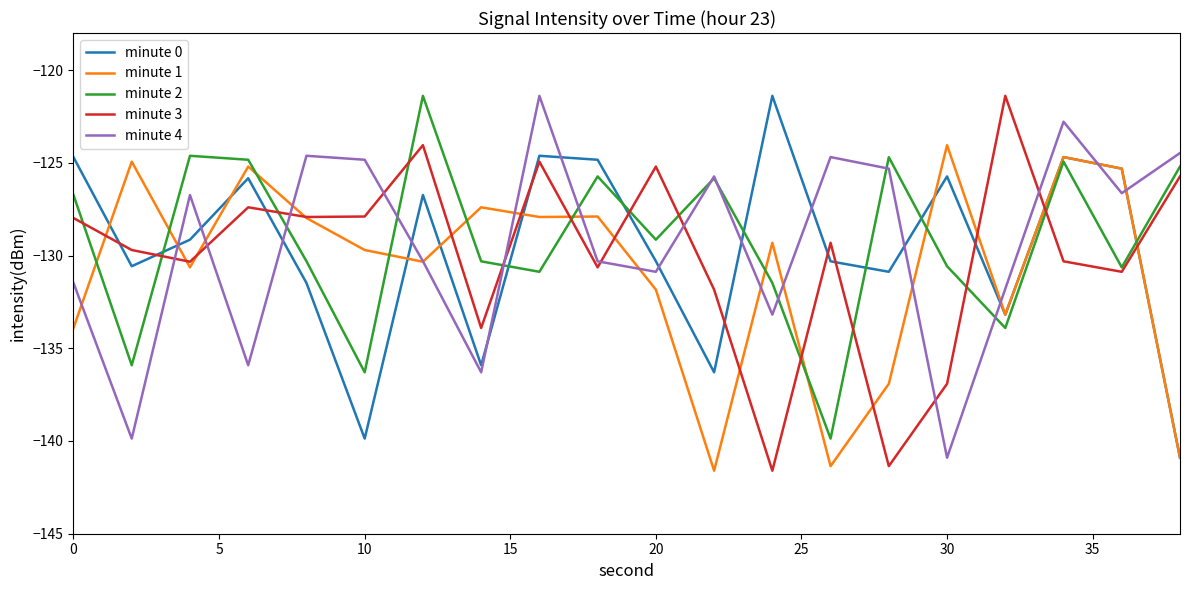

What is the difference between the second highest and second lowest values in the minute 4 series?

17.1